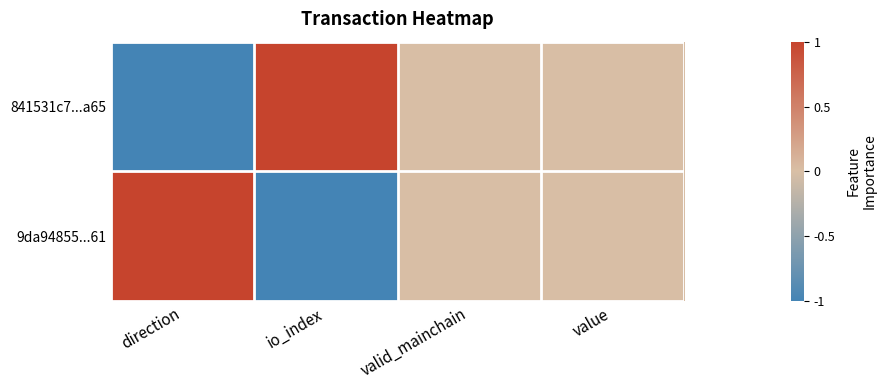

Reading right to left, list all the values displayed in this chart.

841531c7...a65: value=0	valid_mainchain=0	io_index=1	direction=-1
9da94855...61: value=0	valid_mainchain=0	io_index=-1	direction=1